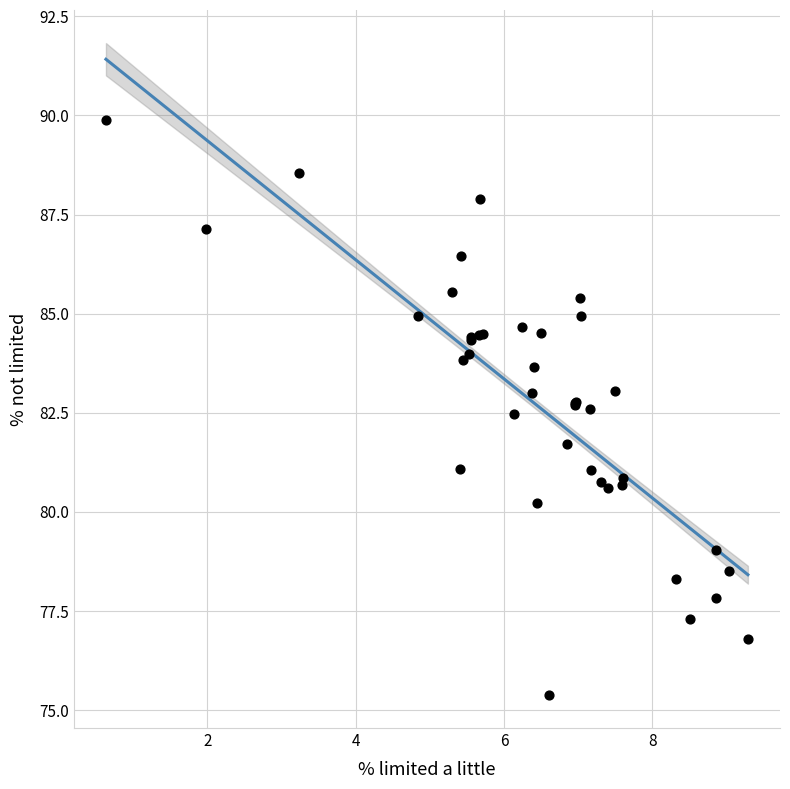

What Y value in the scatter plot is closest to 82?

81.7